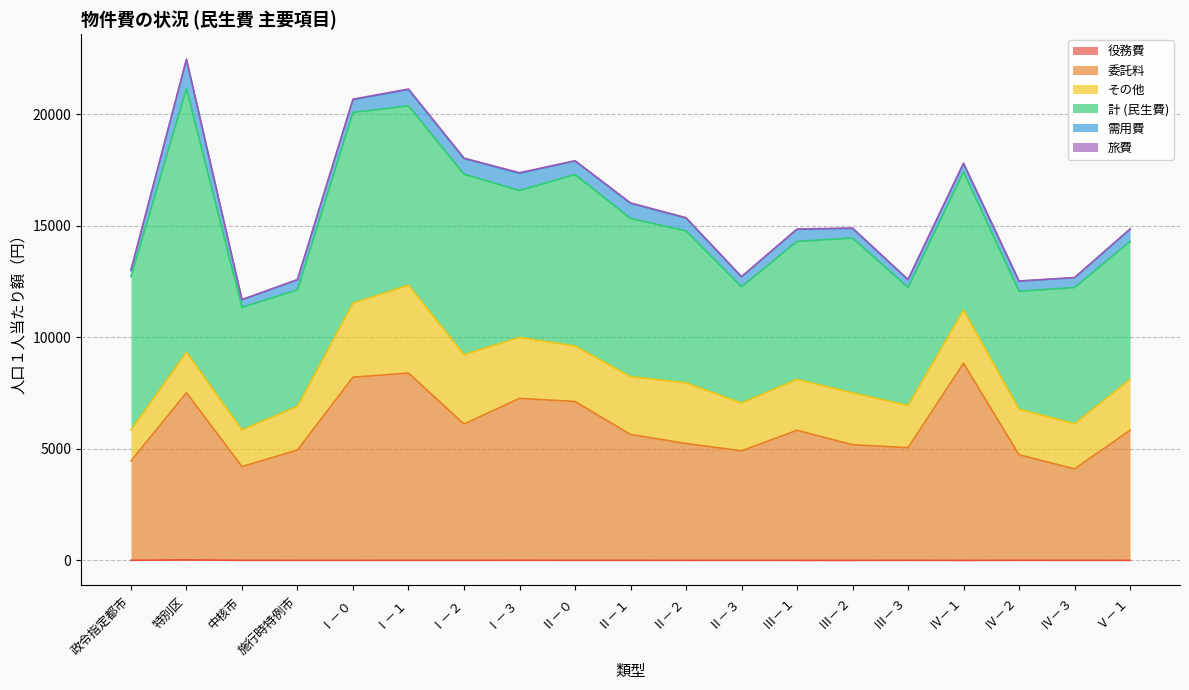

Read the 委託料 value at 政令指定都市, to the nearest 100.

4500